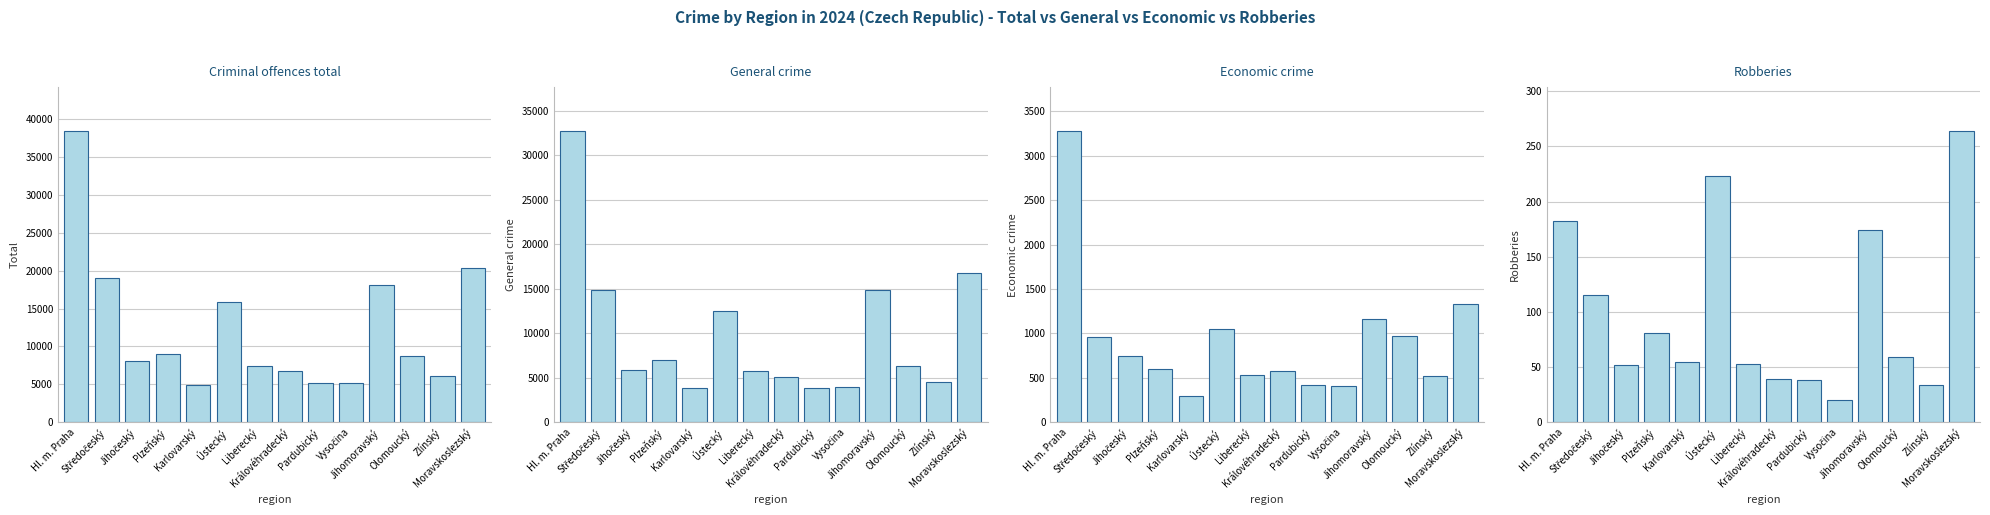

Where is Economic crime nearest to the value 1785?

Moravskoslezský